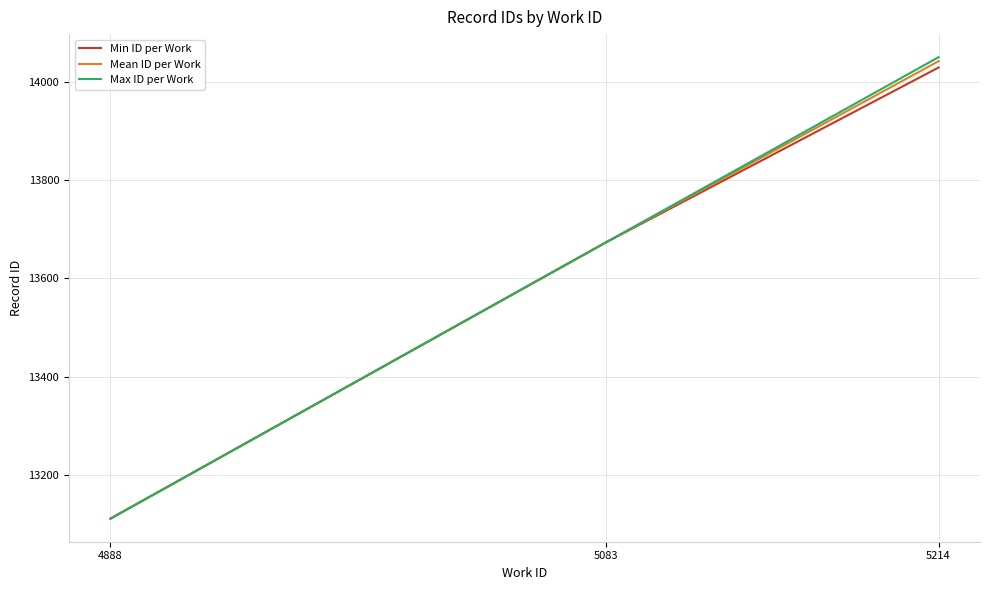

Is it true that Max ID per Work equals 24870.6 at 5214?

False